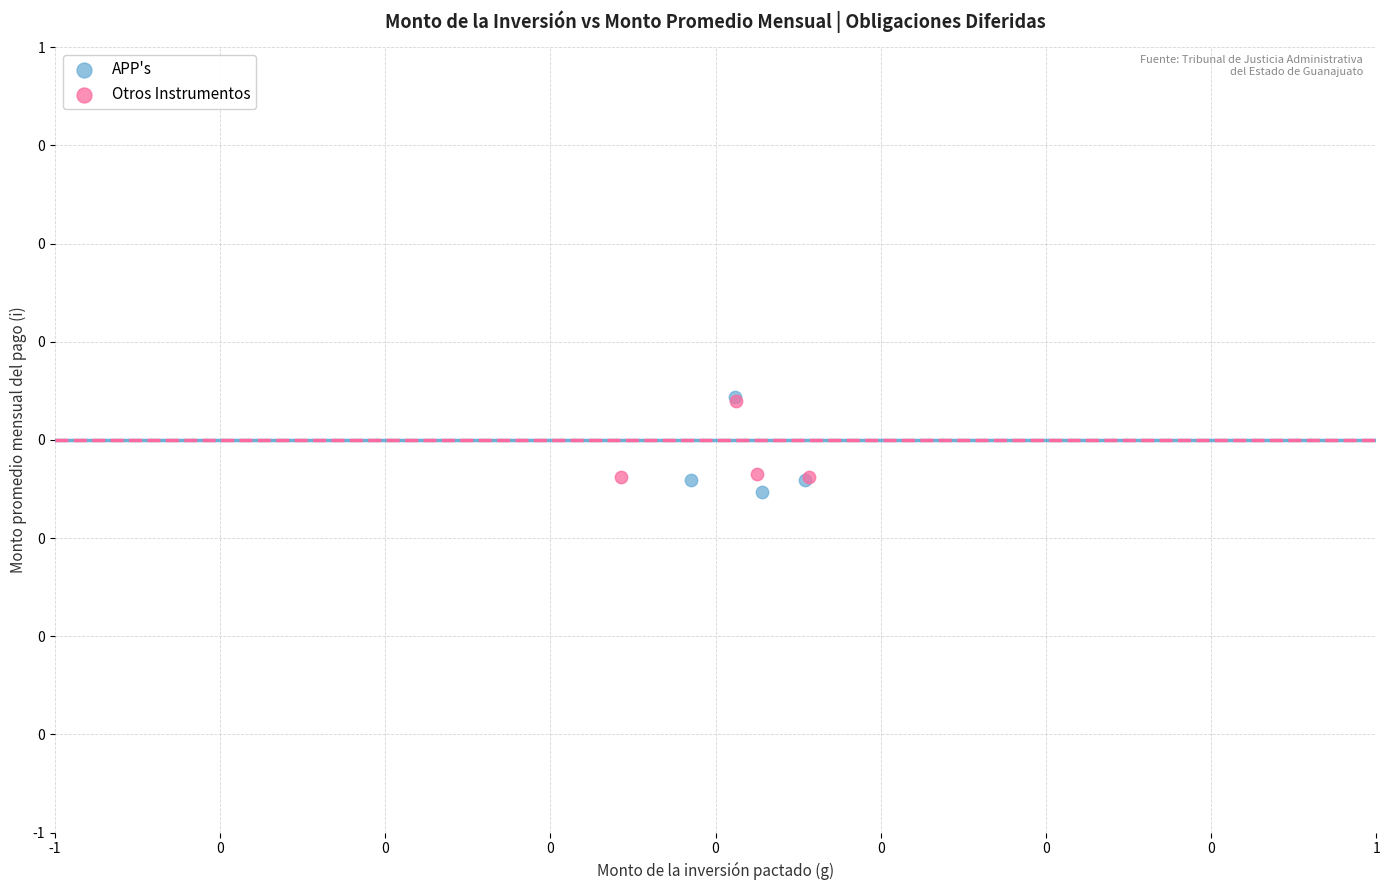

Which series contains the lowest Y value?

APP's